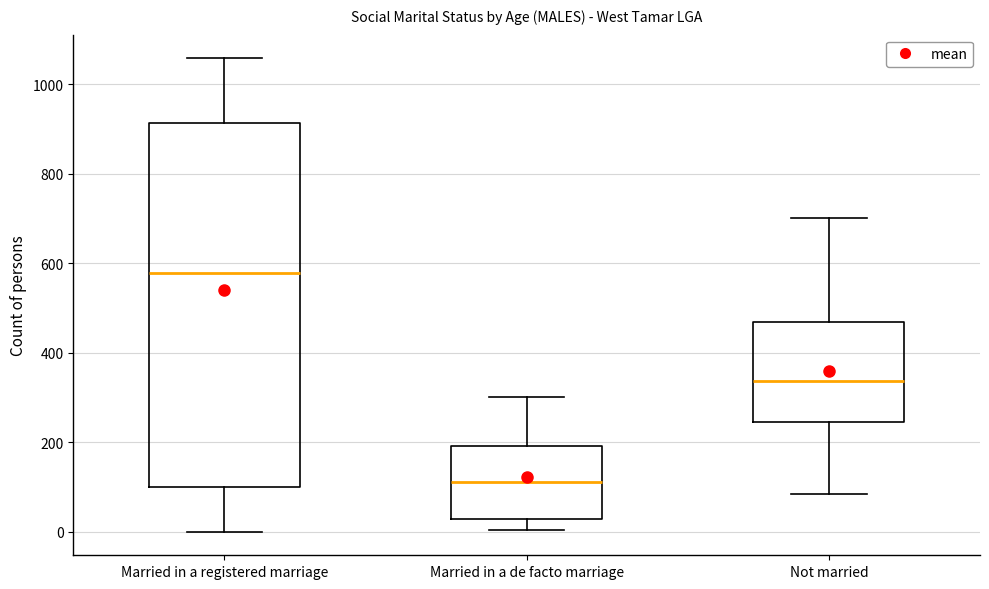

Reading left to right, read every box against the y-axis: the position of its median line, the range the box covers, and the ends of its whiskers. The values are not printed on the chart, so give them approximately, as read against the axis.

Married in a registered marriage: median 580, box 100 to 920, whiskers 0 to 1060
Married in a de facto marriage: median 120, box 20 to 200, whiskers 0 to 300
Not married: median 340, box 240 to 460, whiskers 80 to 700